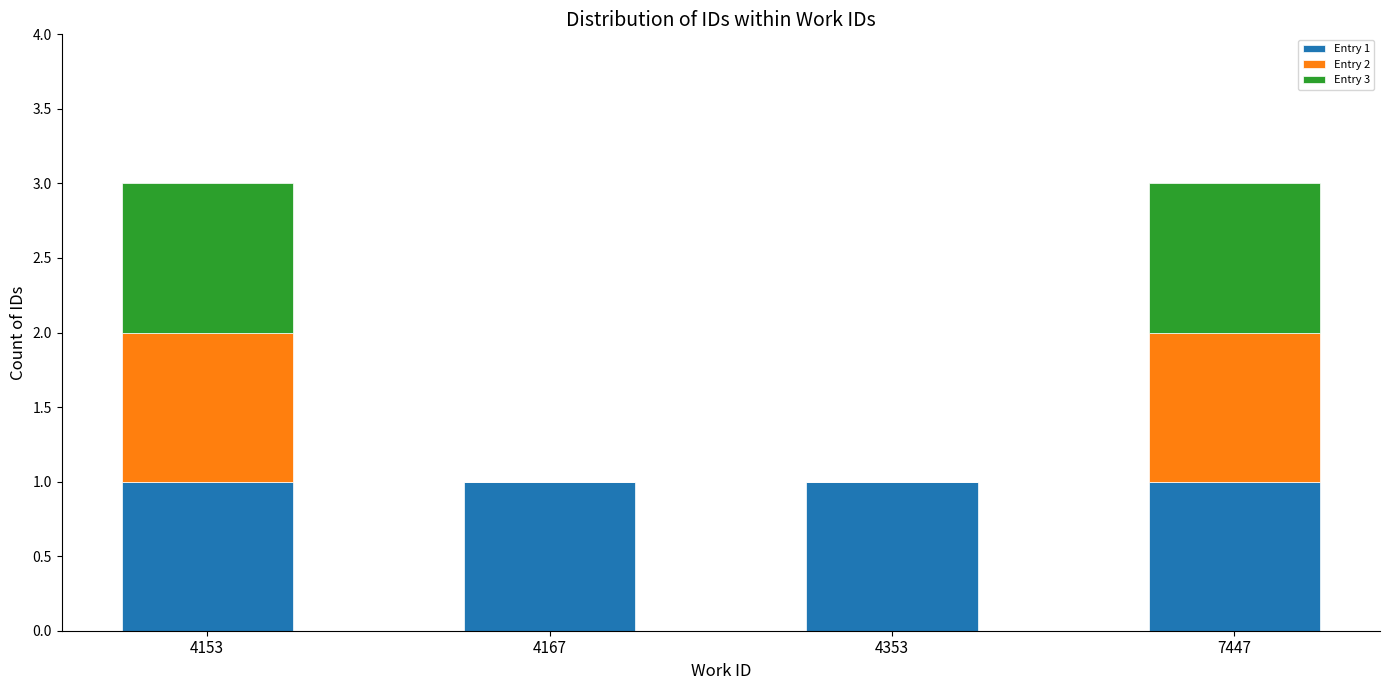

Are the bars grouped side by side (vs. stacked)?

No